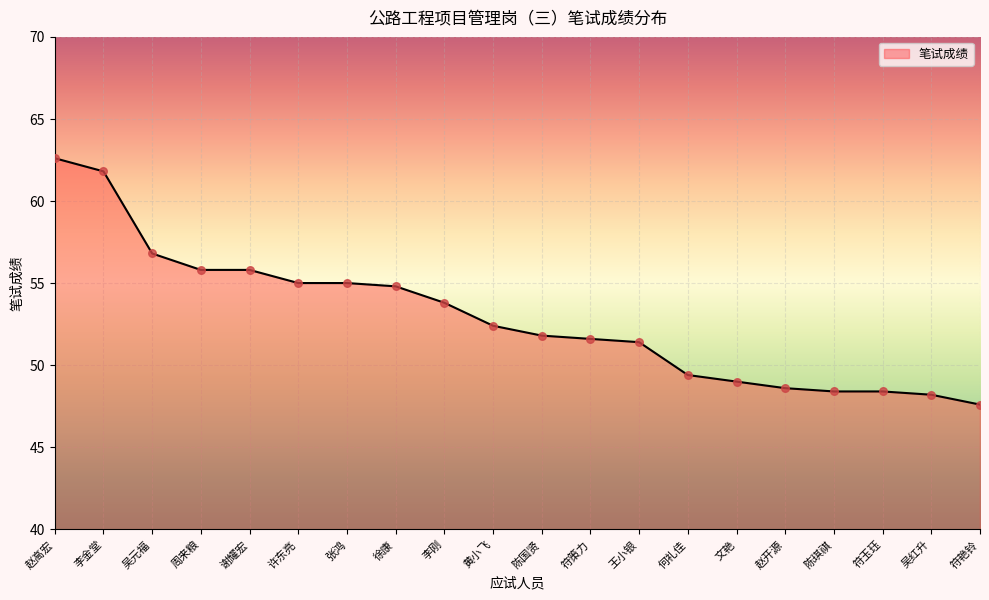

Approximately how many times larger is the value at 赵高宏 compared to 文艳?

1.3